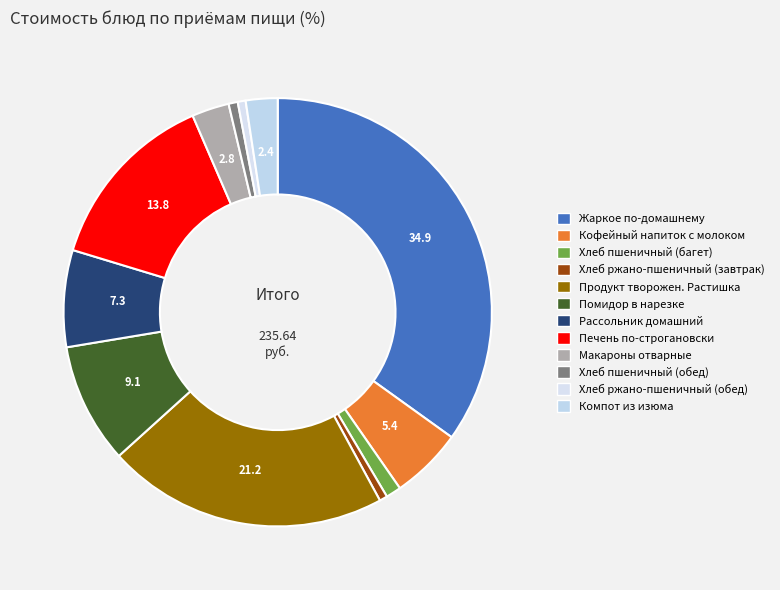

How many segments does this pie chart have?

12